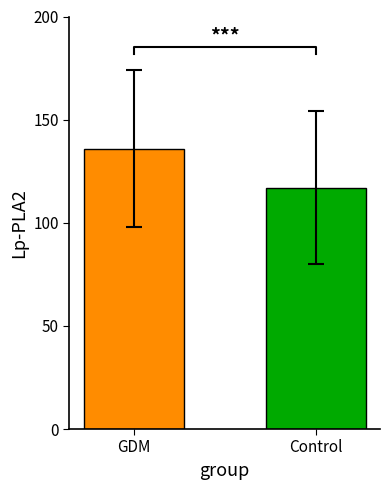

Count the number of data series in this chart.

1